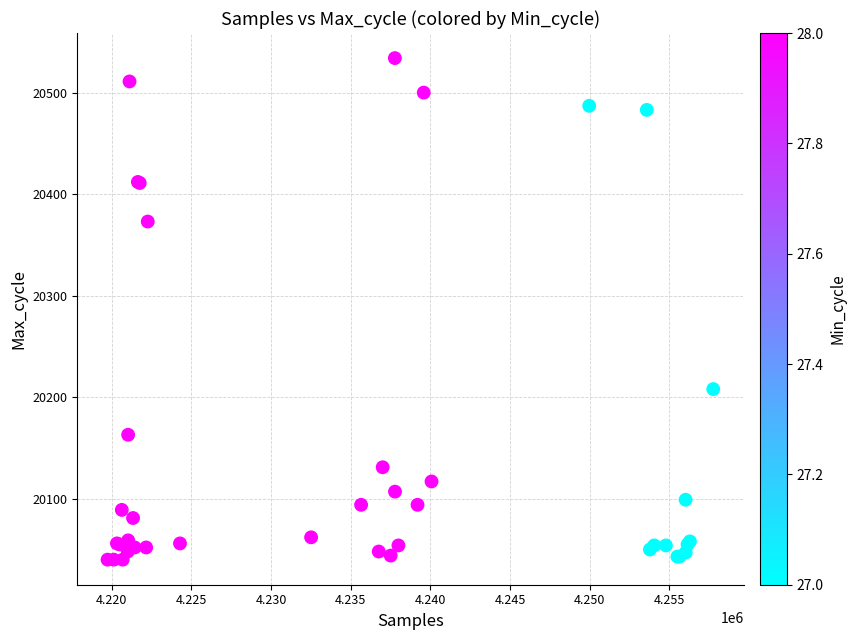

What Y value in the scatter plot is closest to 20287?

20208